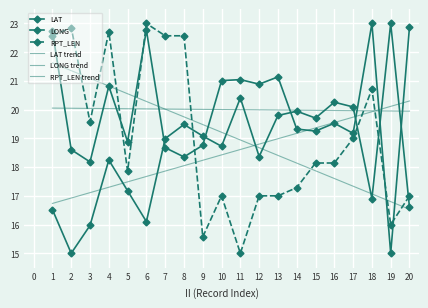

True or false: LAT trend and LONG trend cross at least once.

True